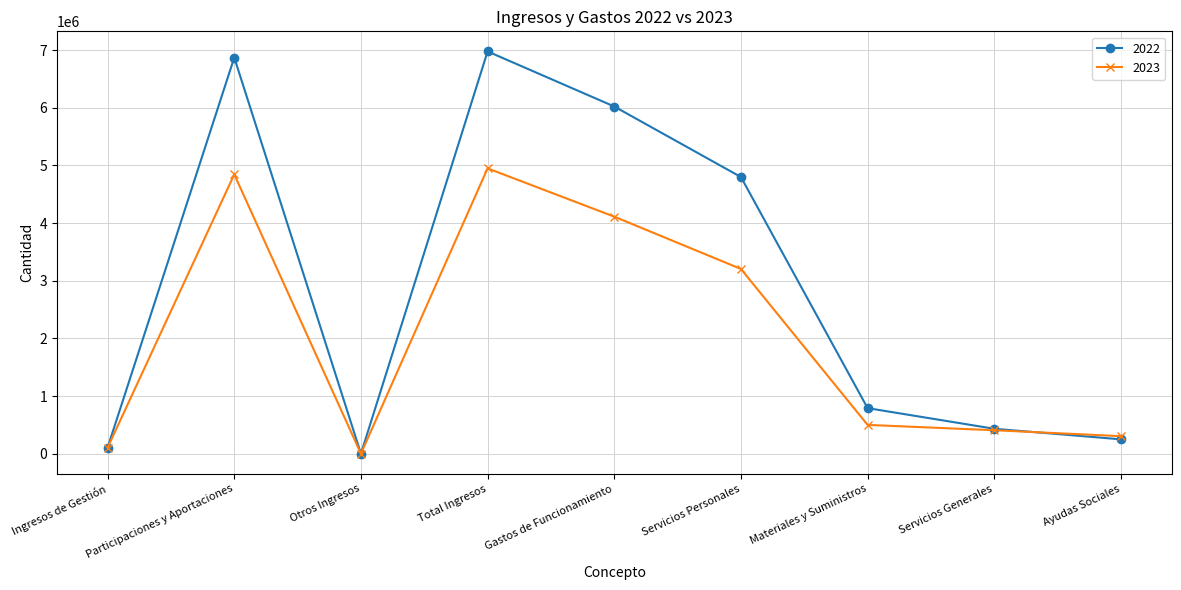

What position from the right is Ingresos de Gestión?

9